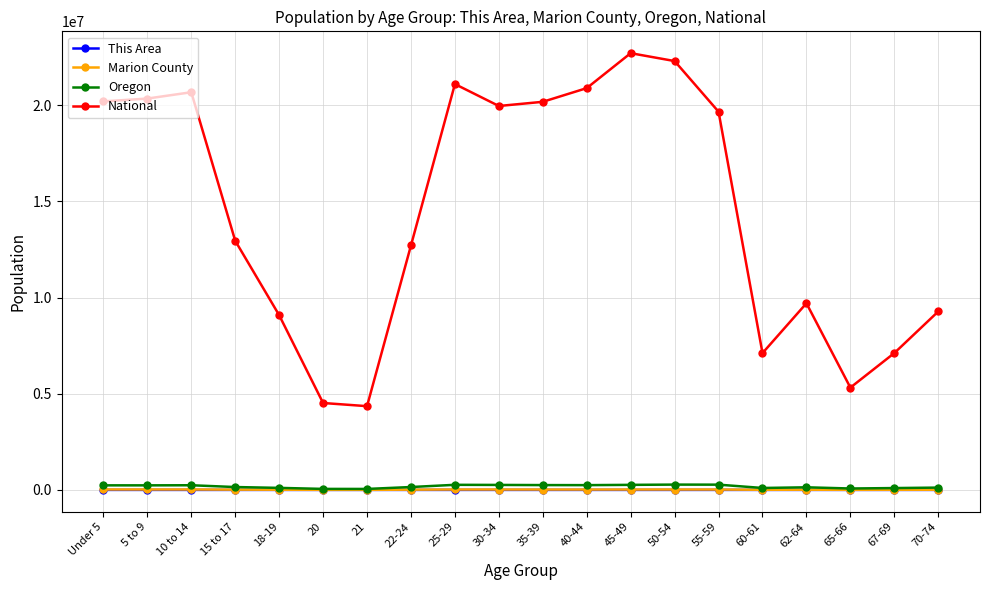

What are all the series names shown in the legend?

This Area, Marion County, Oregon, National